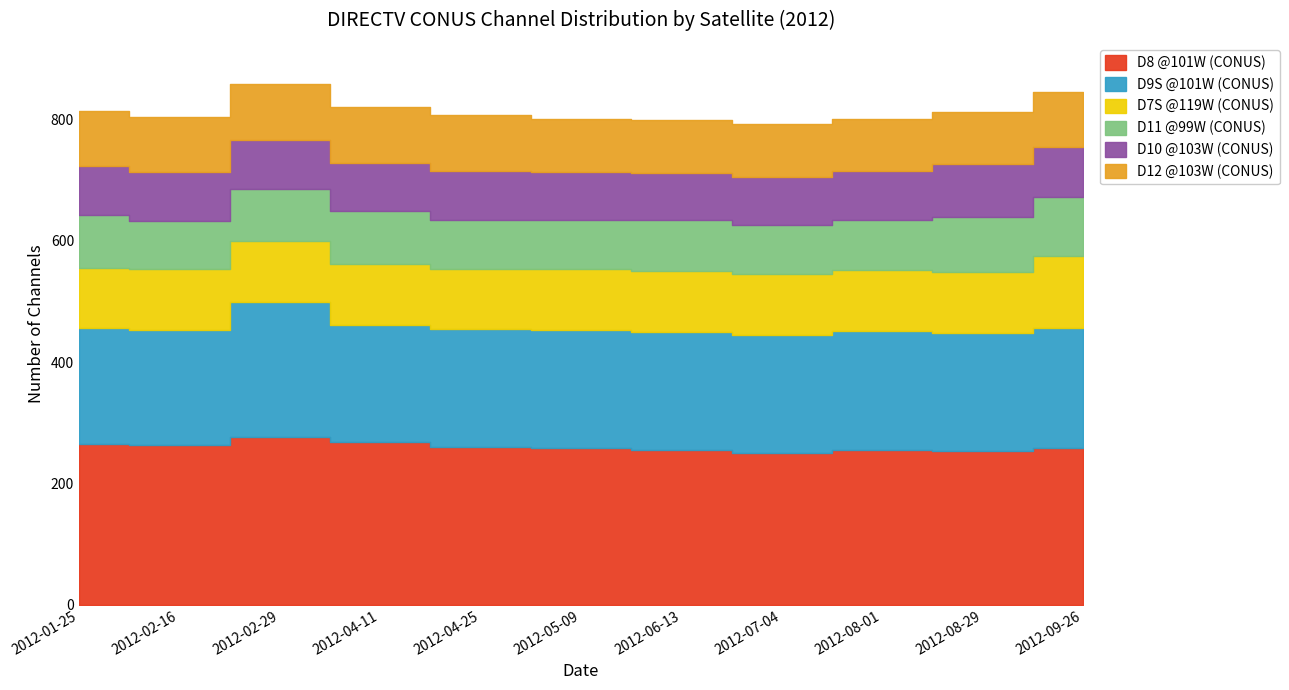

At how many categories does at least one series exceed 87?

11